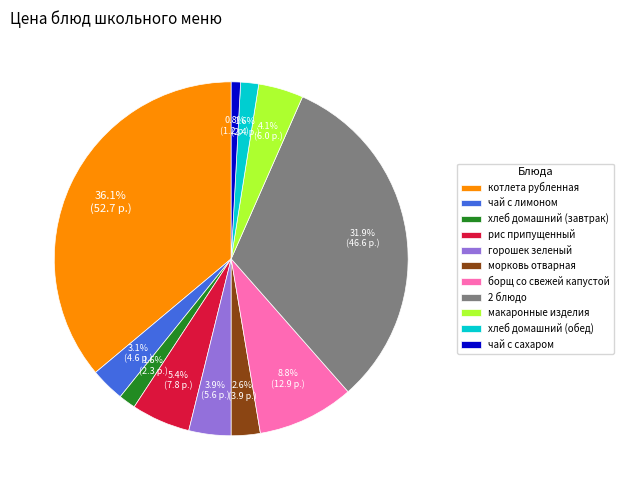

To the nearest percent, what portion does чай с лимоном represent?

3%